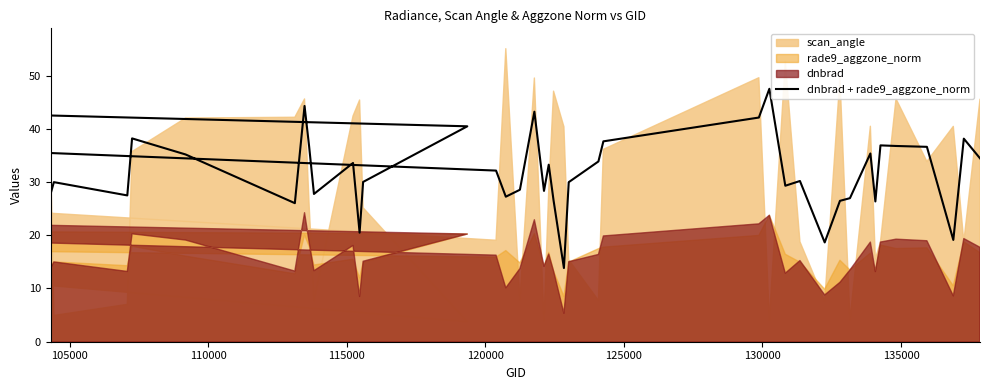

At which category does the data reach its first local valley?

110000